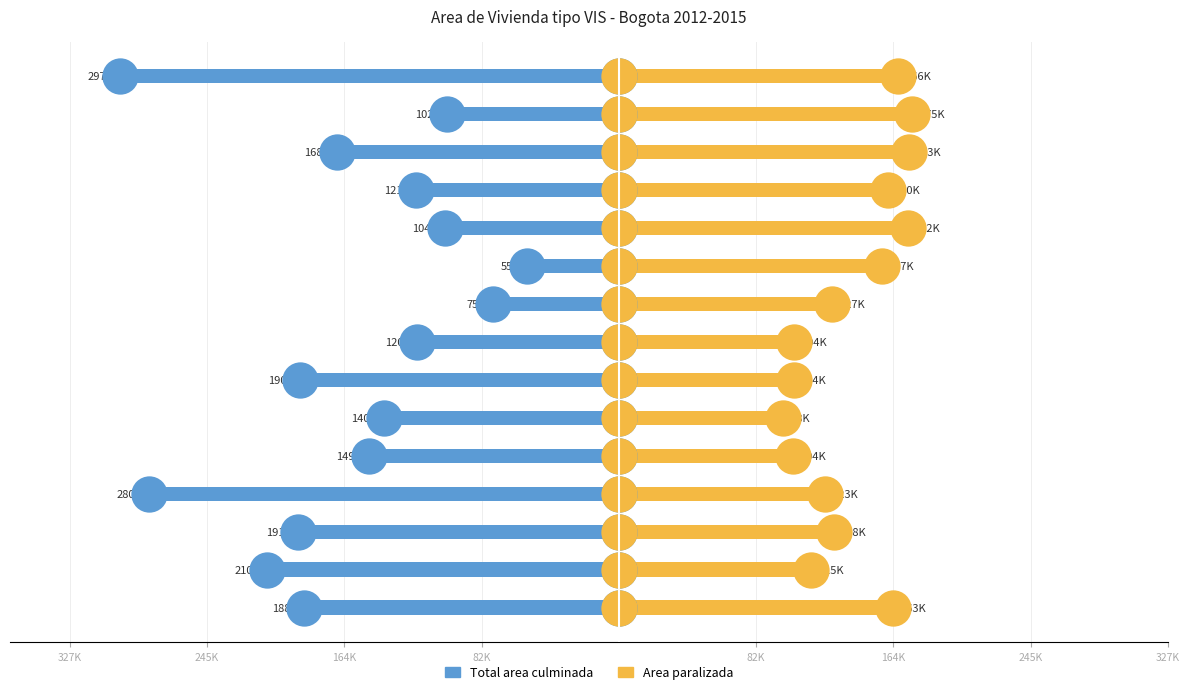

Which series reaches the minimum Y coordinate?

Total area culminada